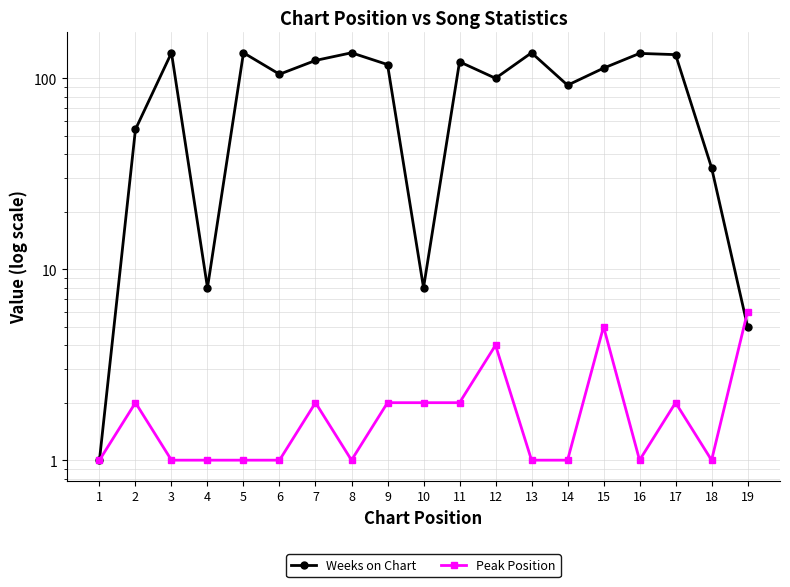

In Peak Position, how many points are lower than both neighbors (excluding endpoints)?

3